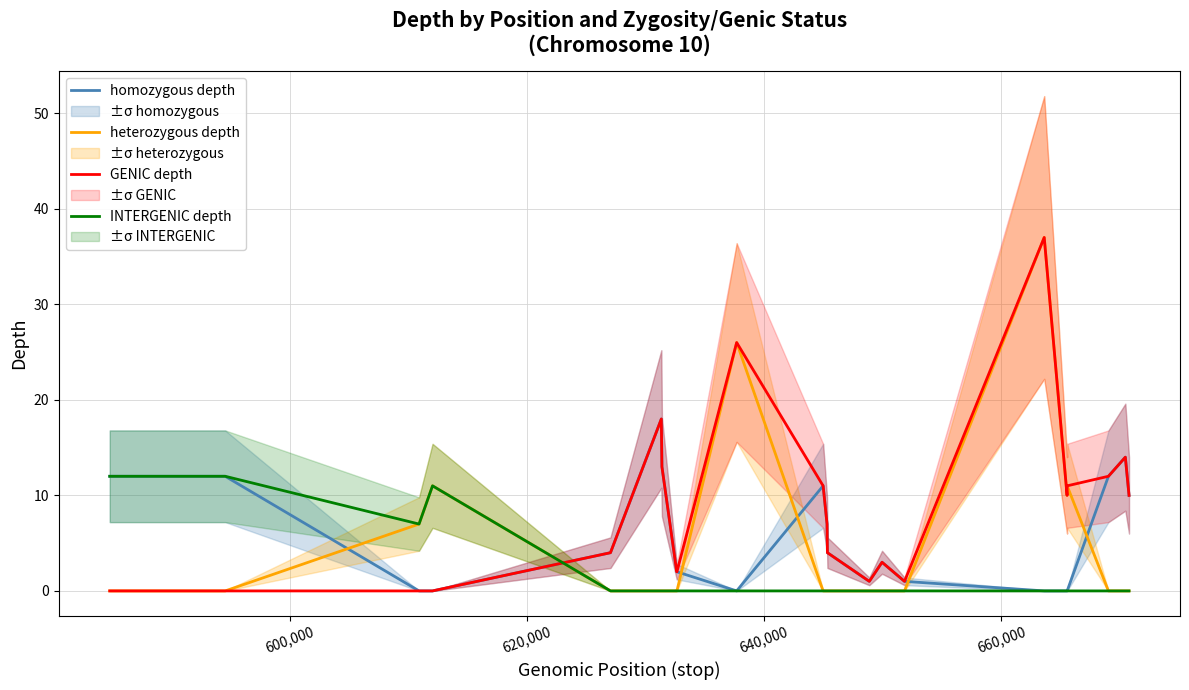

What are all the series names shown in the legend?

homozygous depth, heterozygous depth, GENIC depth, INTERGENIC depth